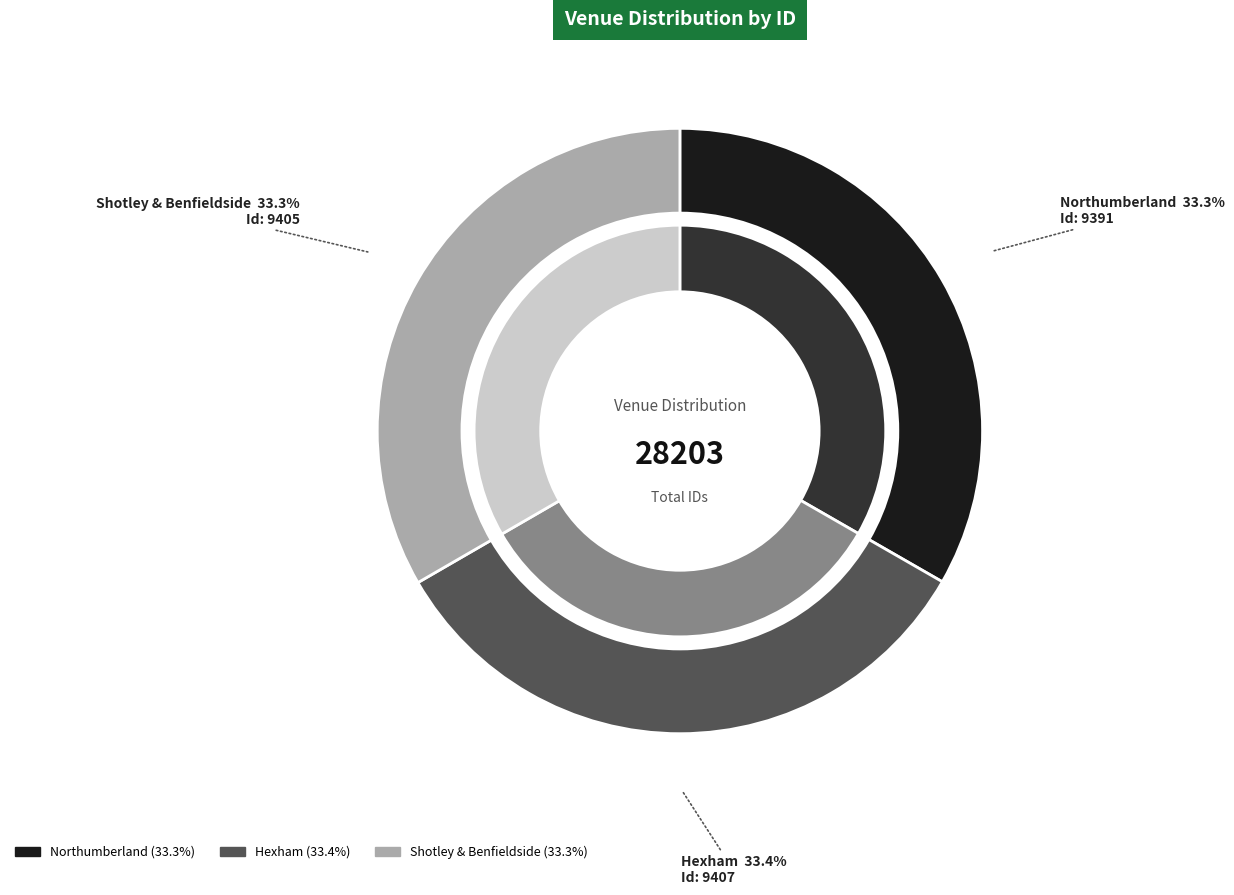

What percentage is the Hexham slice, to the nearest percent?

33%